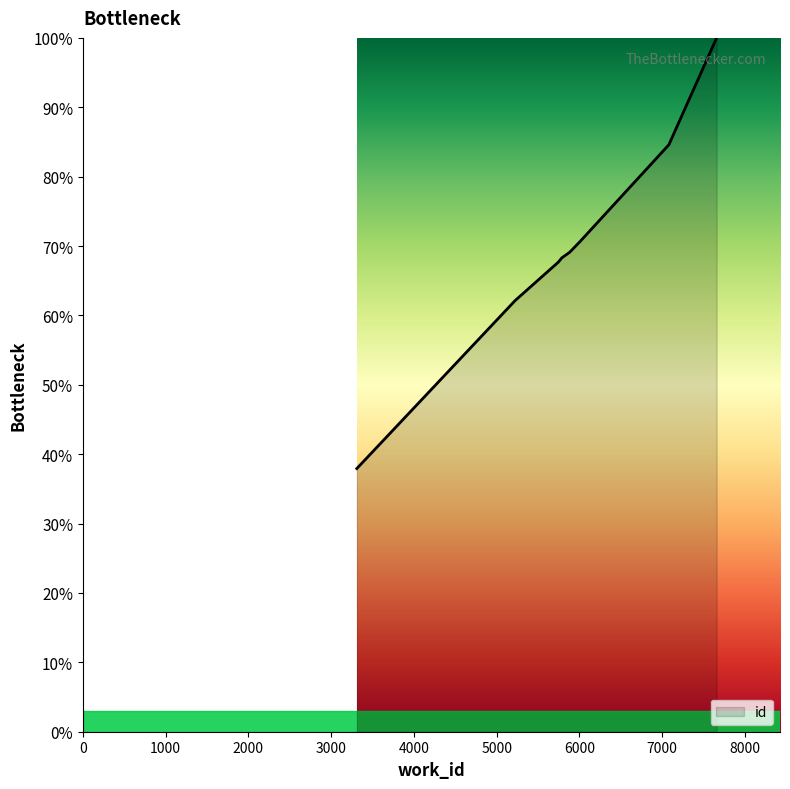

What is the difference between the maximum and minimum values?

62.1